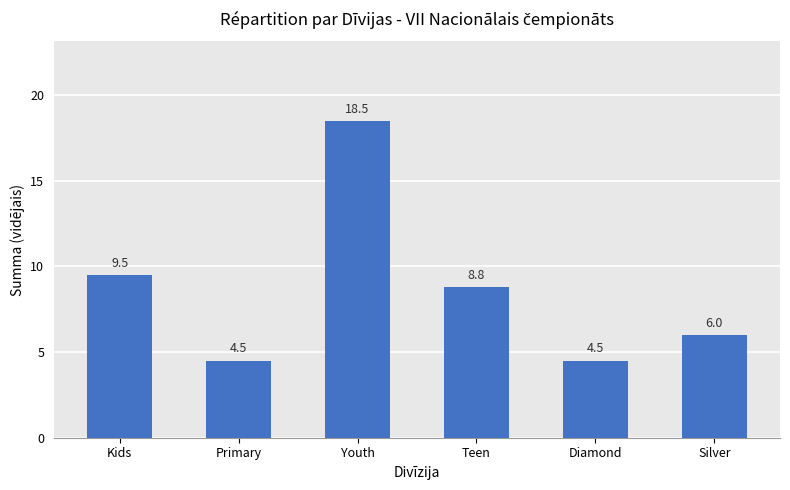

What value does the data have at Youth?

18.5